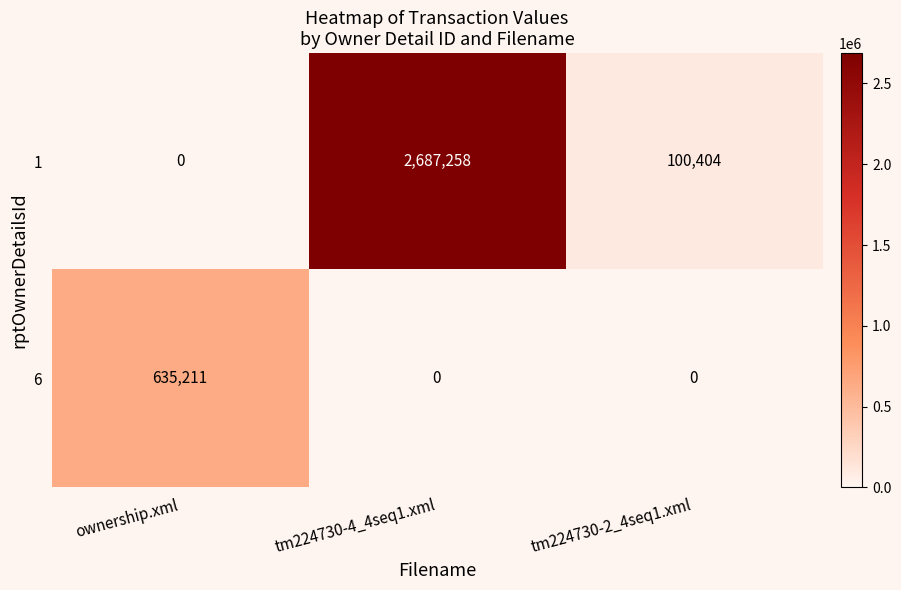

Rank the series by their maximum value, from highest to lowest.

1, 6